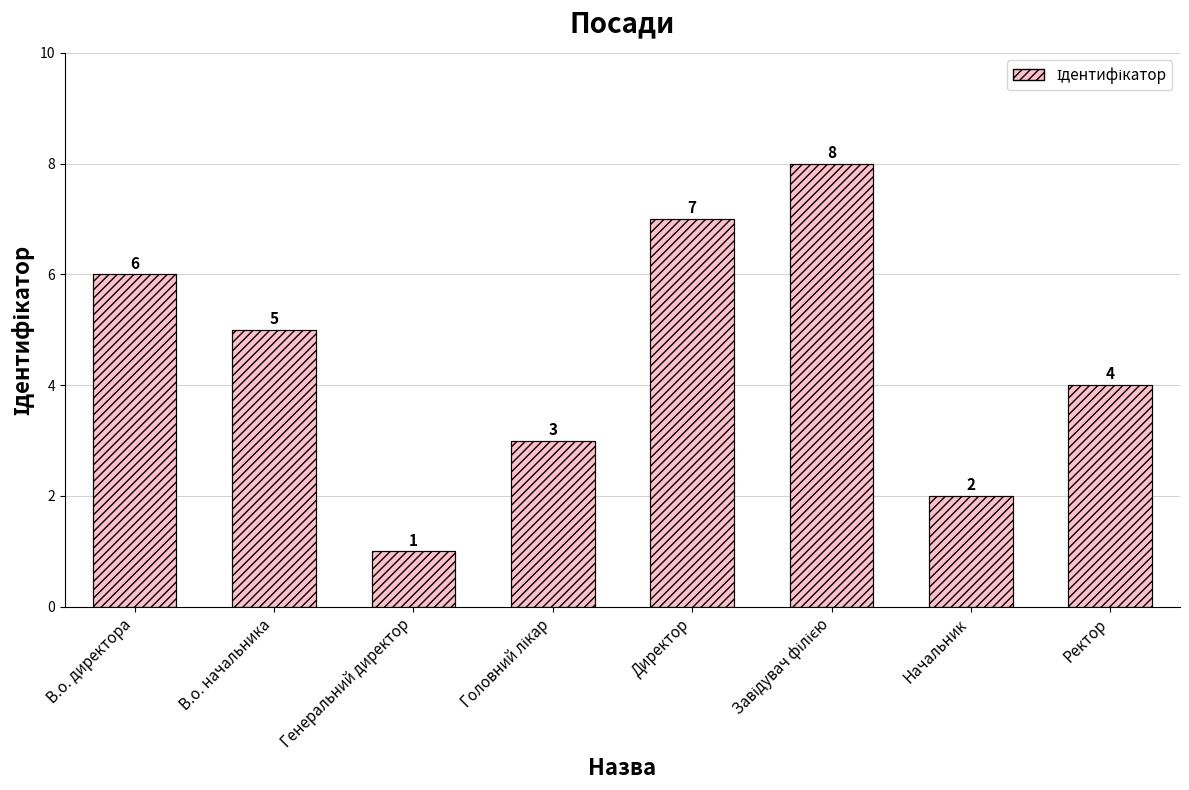

List the labels in order of value, smallest first.

Генеральний директор, Начальник, Головний лікар, Ректор, В.о. начальника, В.о. директора, Директор, Завідувач філією